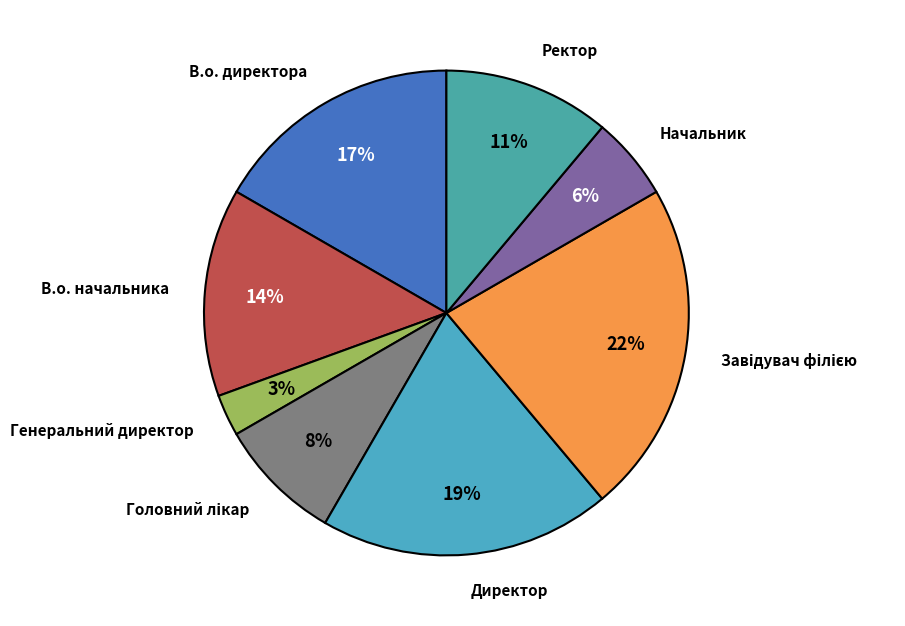

Is there any slice that represents more than half of the pie?

No